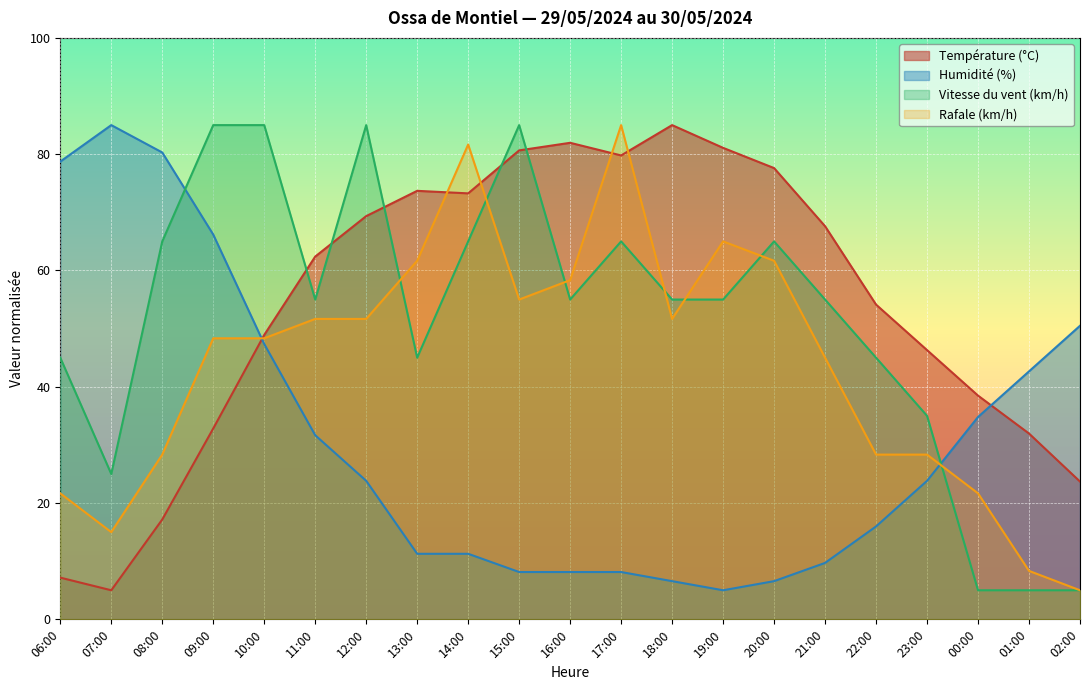

Is the value of Vitesse du vent (km/h) at 19:00 greater than the value of Humidité (%) at 00:00?

Yes